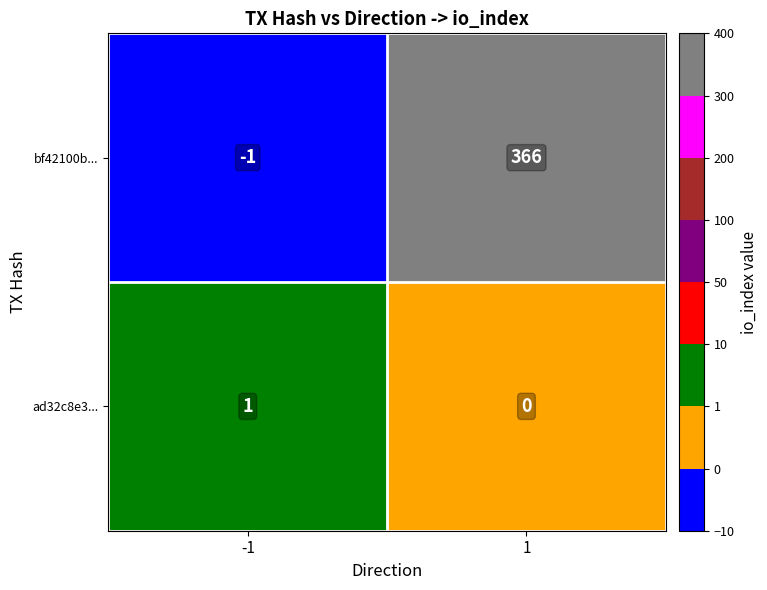

Which series has the largest range (max minus min)?

bf42100b...